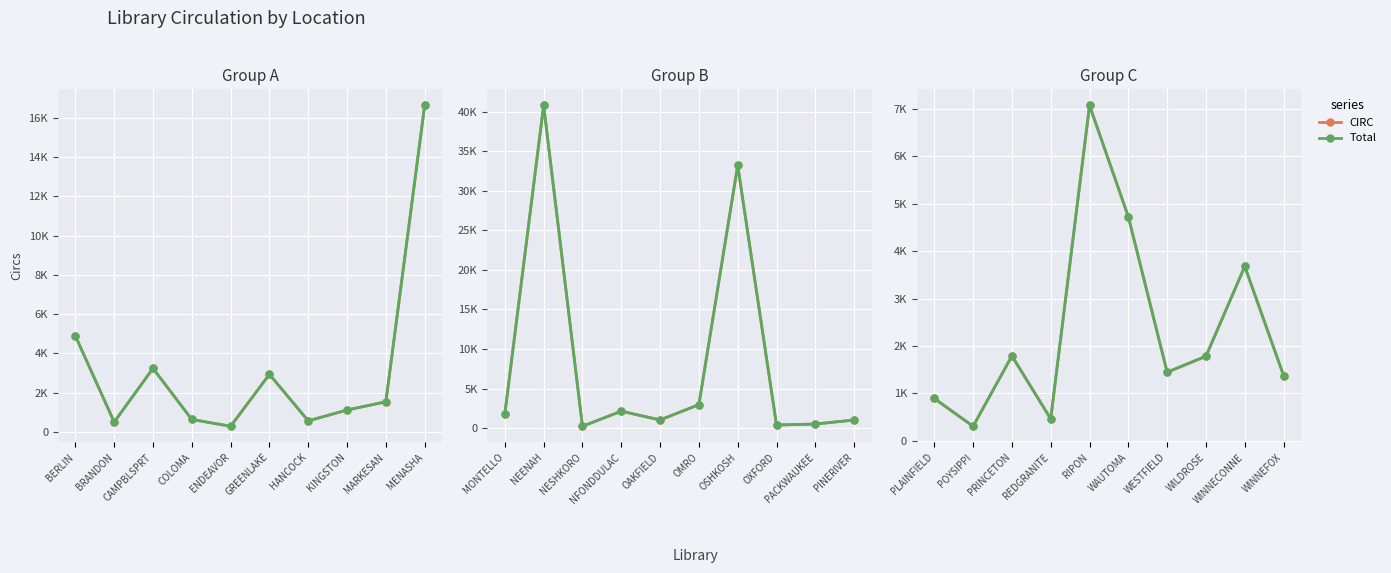

What is the lowest value of the Total series?

305